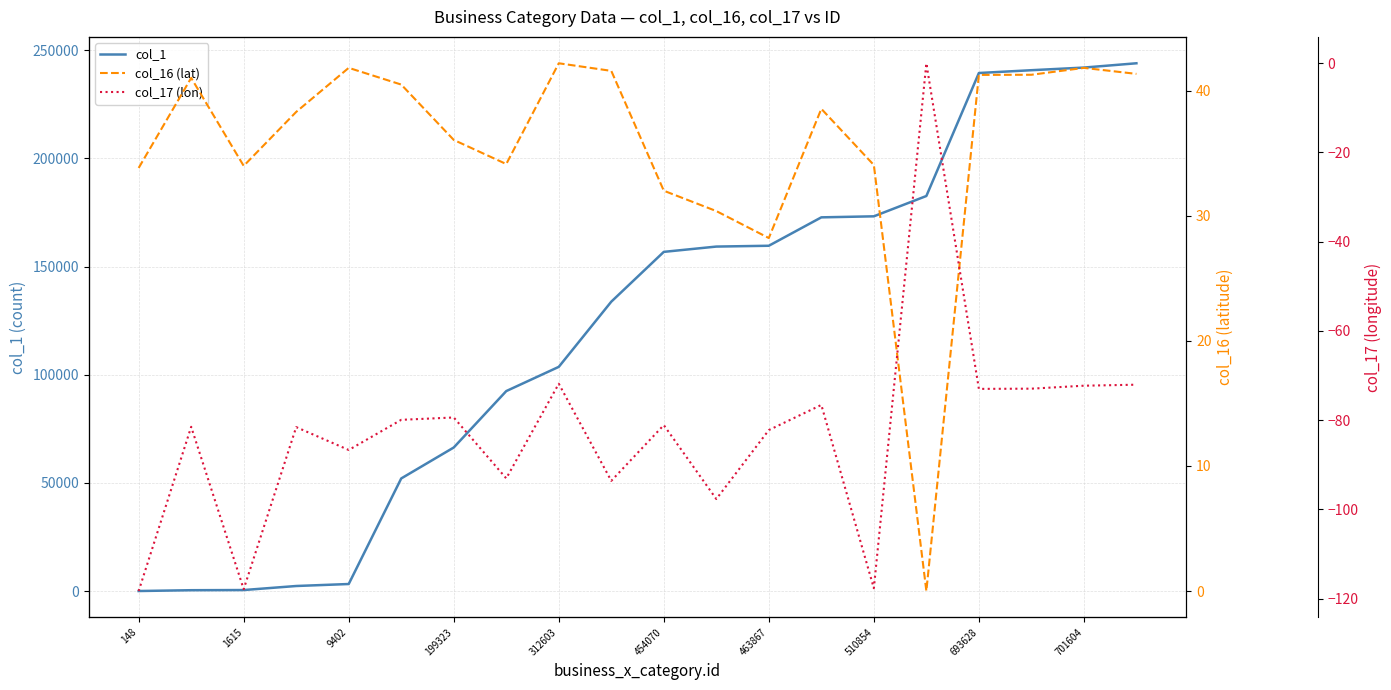

What is the value of the col_17 (lon) point at the 5th from the left?

-86.7